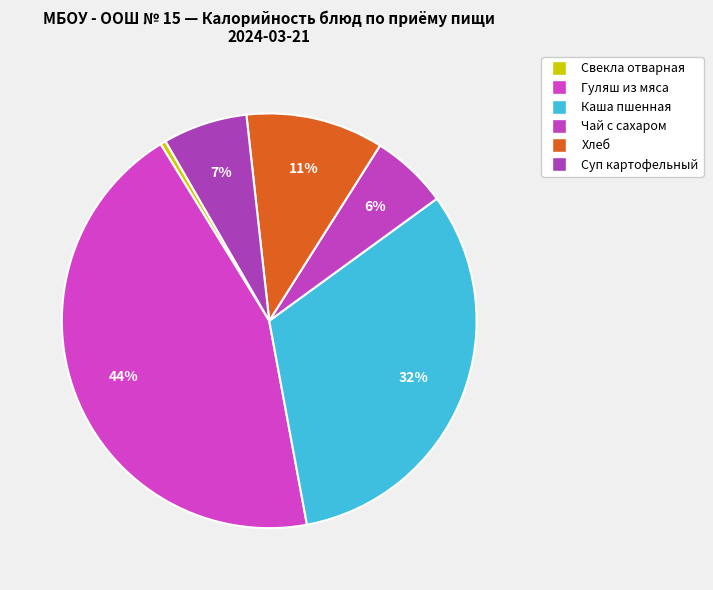

How many slices are in this pie chart?

6